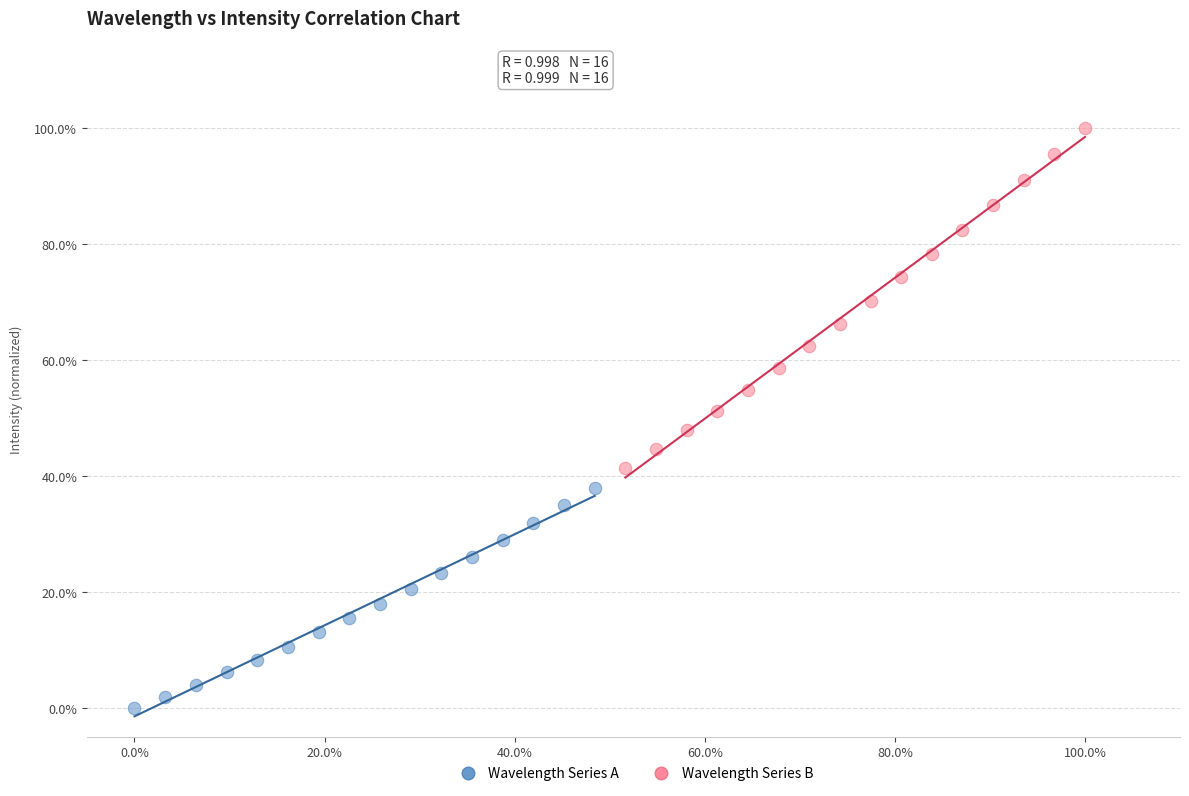

What are all the series names shown in the legend?

Wavelength Series A, Wavelength Series B